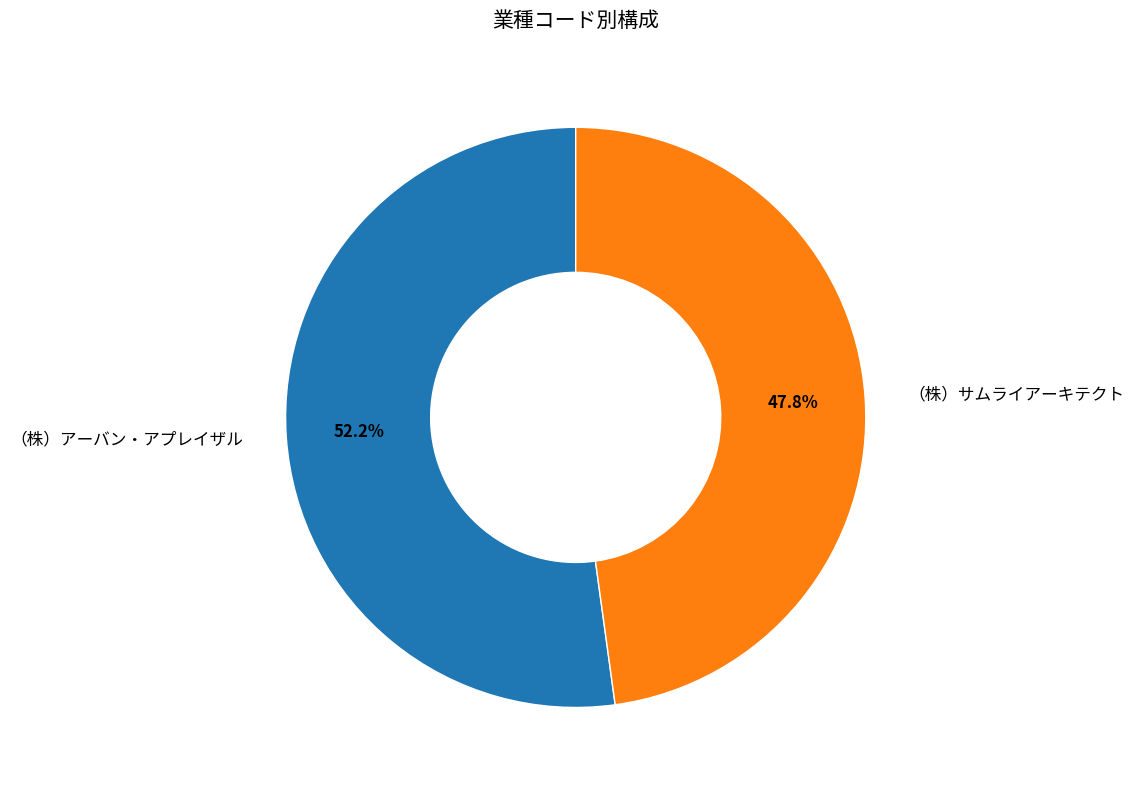

The （株）アーバン・アプレイザル slice represents 40% of the pie. True or false?

False